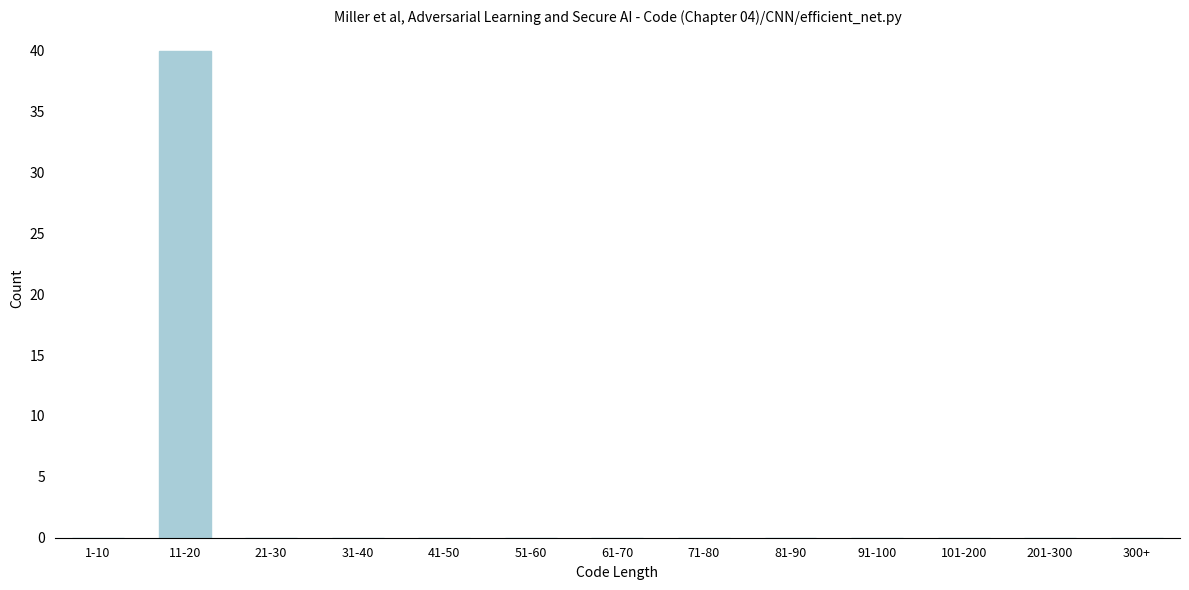

Reading left to right, list all the values displayed in this chart.

1-10=0	11-20=40	21-30=0	31-40=0	41-50=0	51-60=0	61-70=0	71-80=0	81-90=0	91-100=0	101-200=0	201-300=0	300+=0